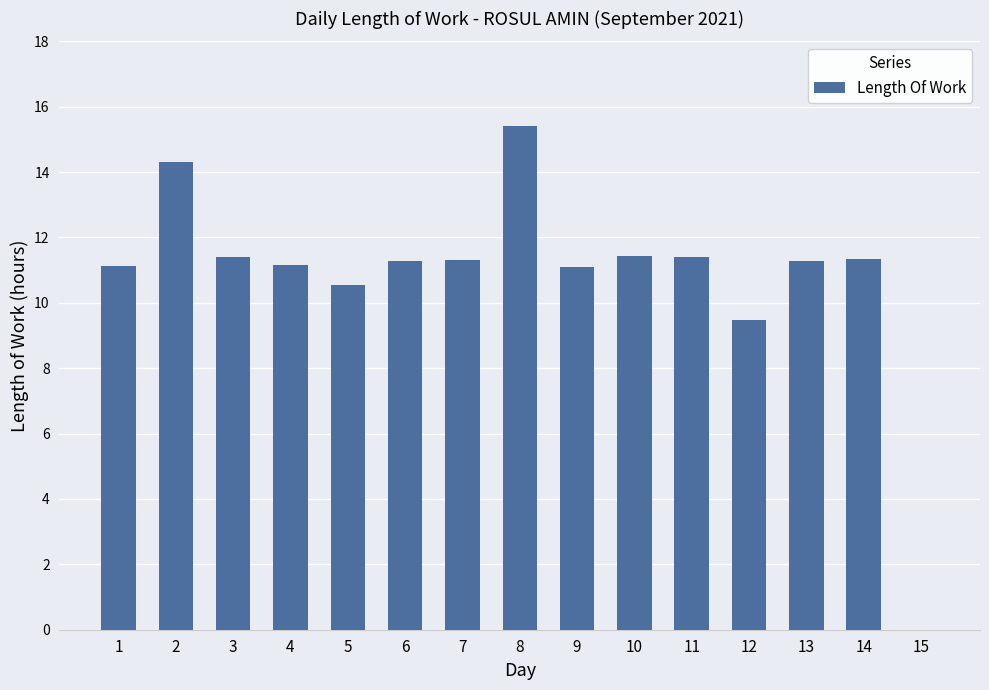

True or false: the data shows 21.1 at 2.

False